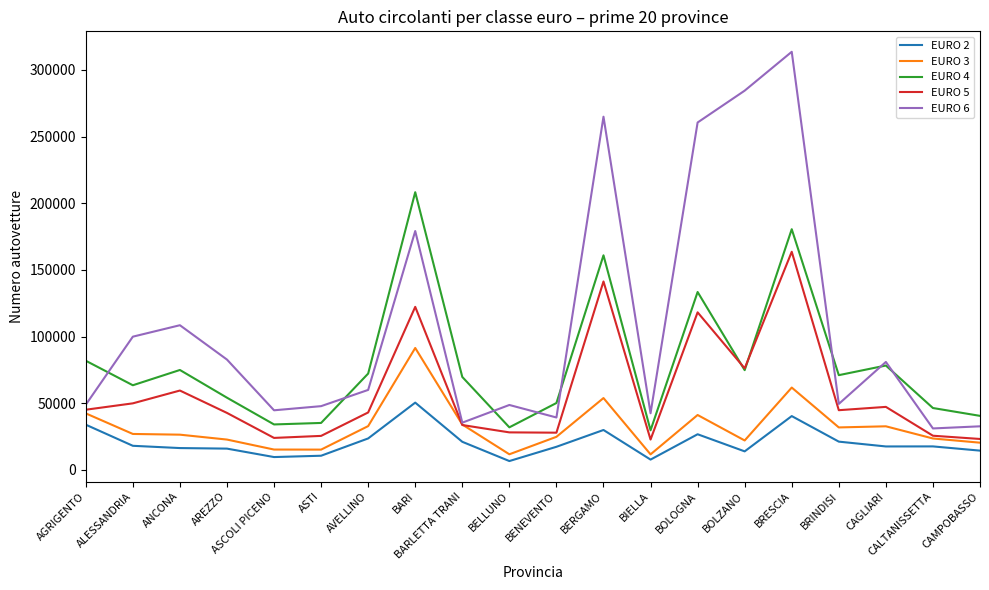

What is the minimum value shown in the chart?

6612